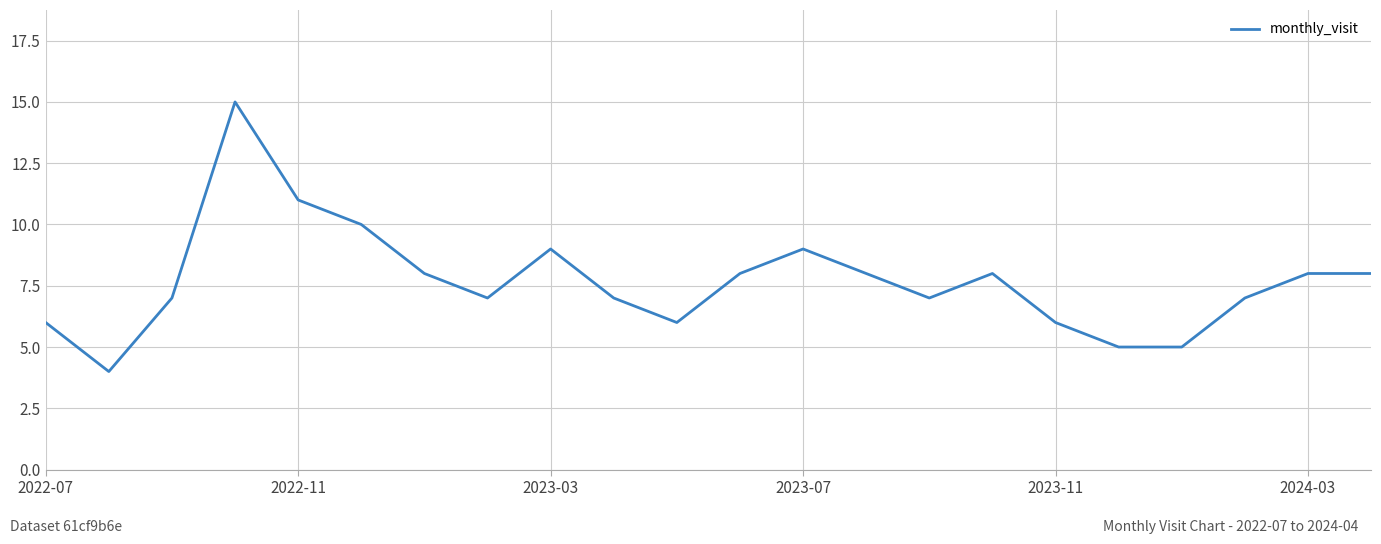

What is the difference between the maximum and minimum values?

11